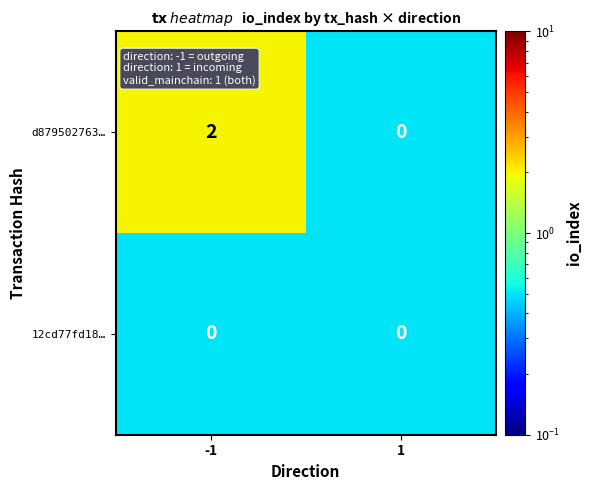

Reading left to right, transcribe all the data shown in this chart.

d879502763…: 2	0
12cd77fd18…: 0	0